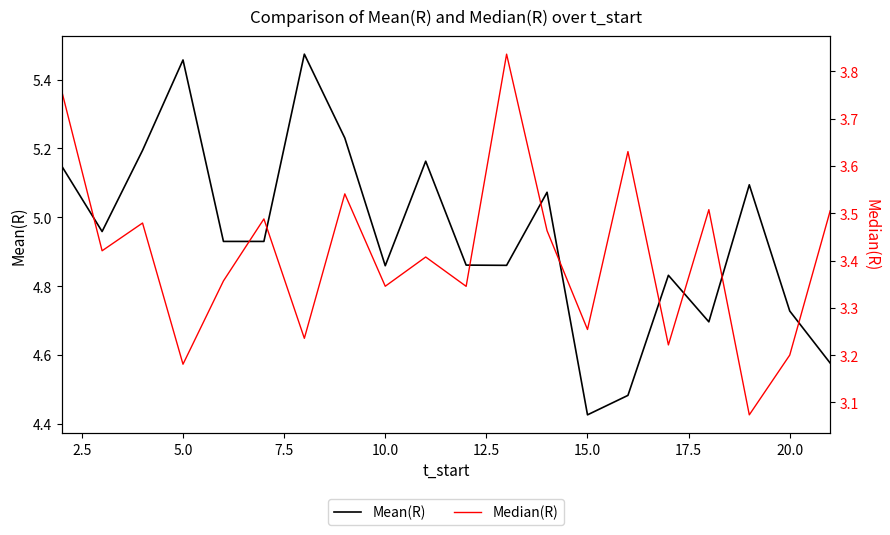

Rank the series at 15.0 from highest to lowest value.

Mean(R), Median(R)